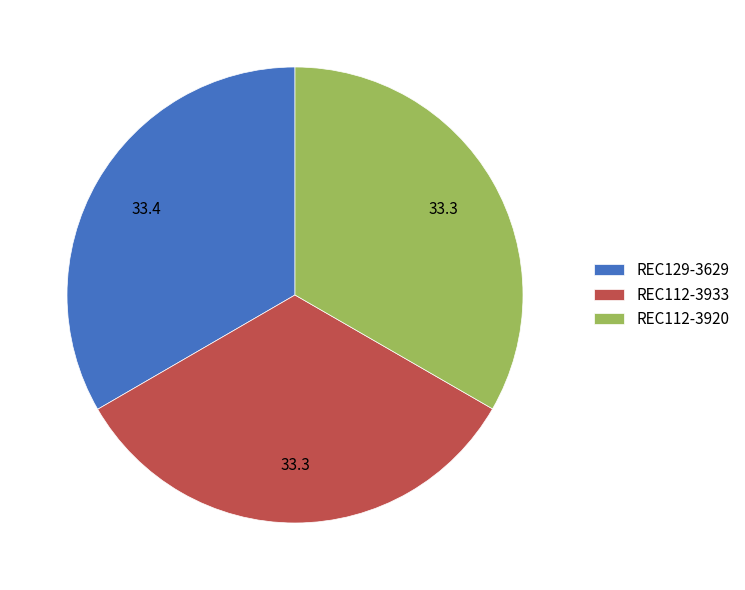

Does REC129-3629 account for over 50% of the chart?

No